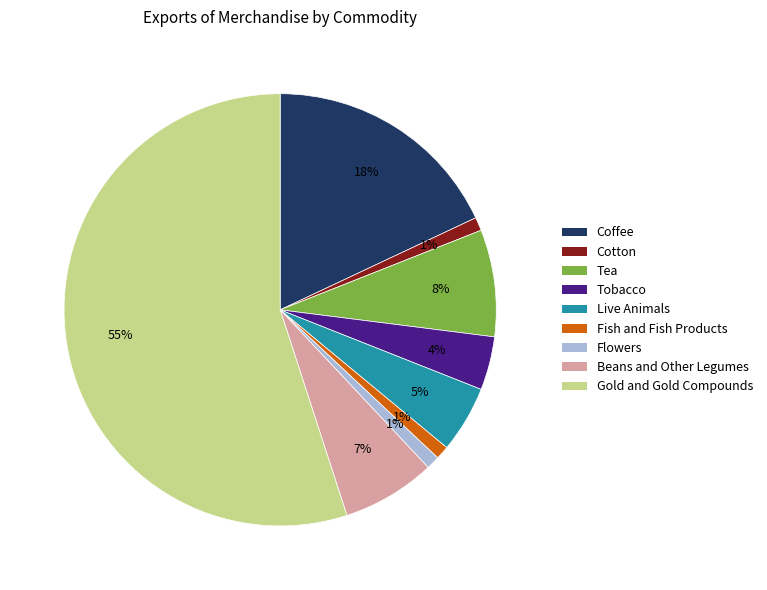

How many segments does this pie chart have?

9